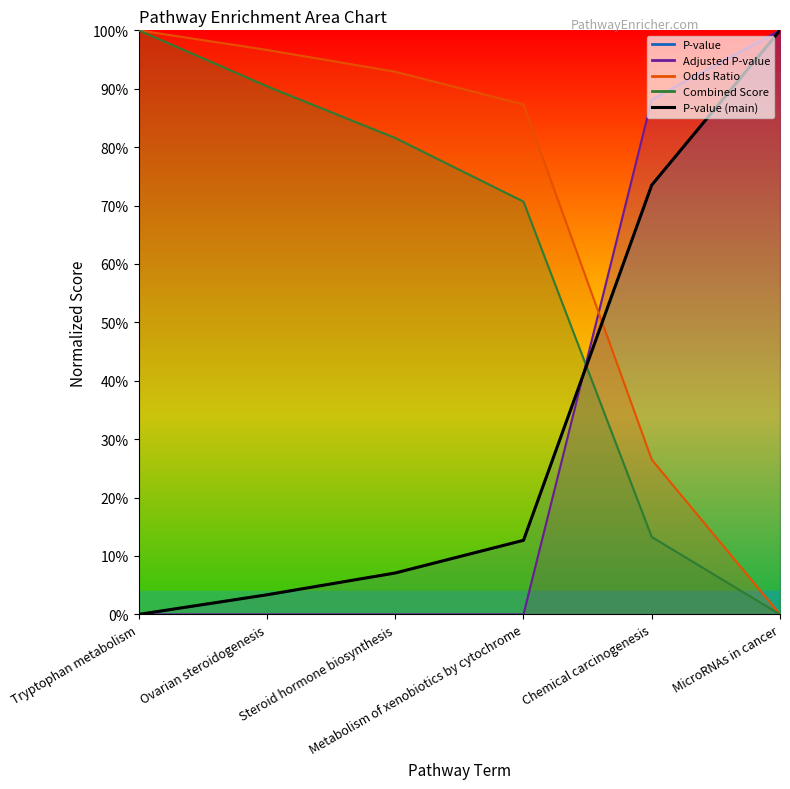

Rank the categories by value from lowest to highest.

Tryptophan metabolism, Ovarian steroidogenesis, Steroid hormone biosynthesis, Metabolism of xenobiotics by cytochrome, Chemical carcinogenesis, MicroRNAs in cancer